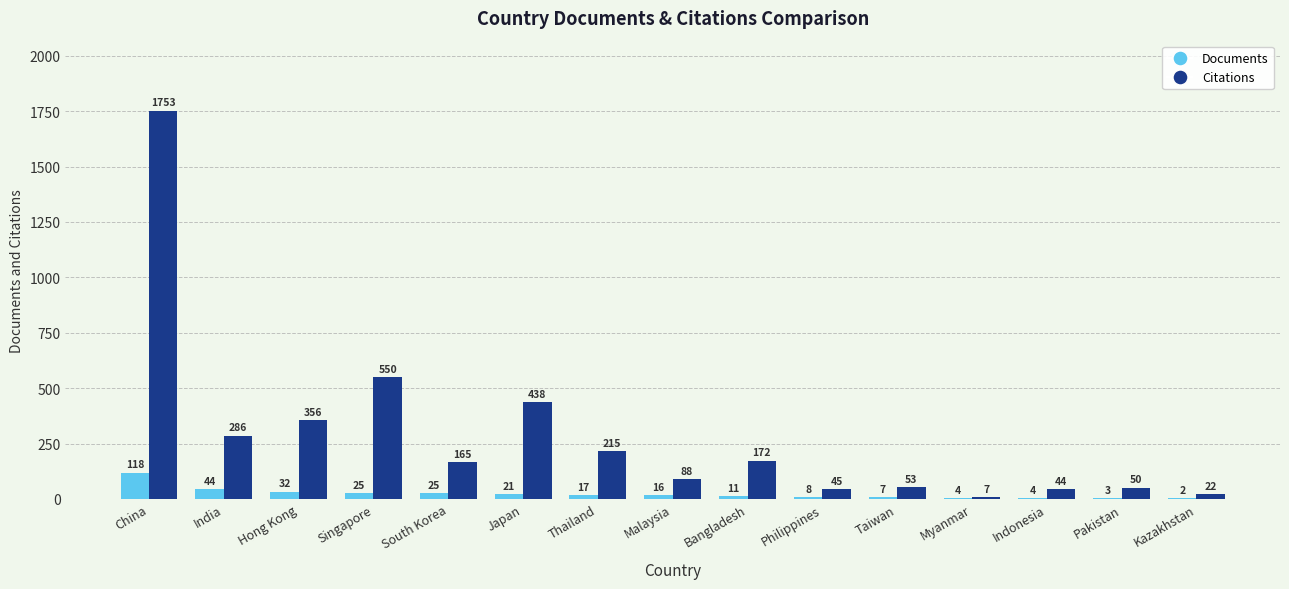

Does the chart contain stacked bars?

No